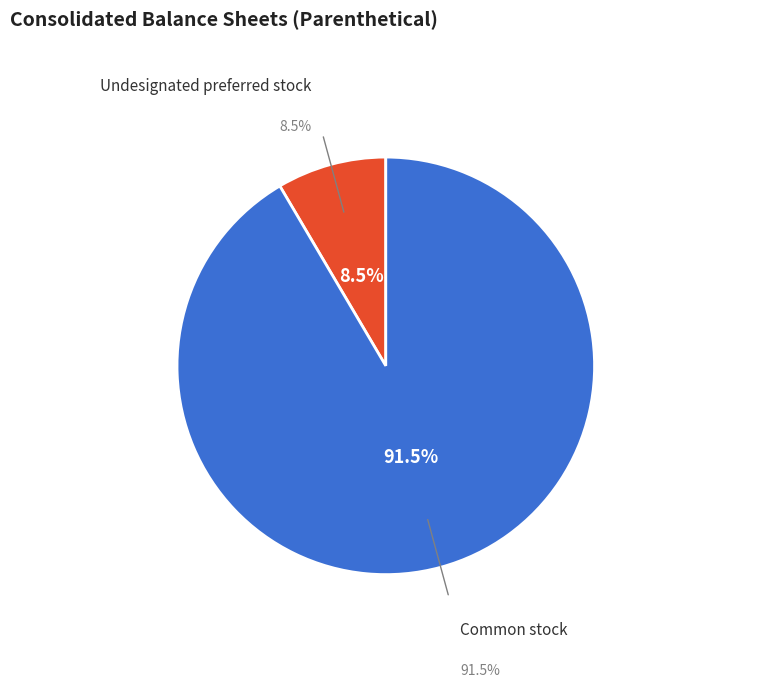

Is the sum of Undesignated preferred stock, shares authorized and Common stock, shares issued greater than half?

Yes